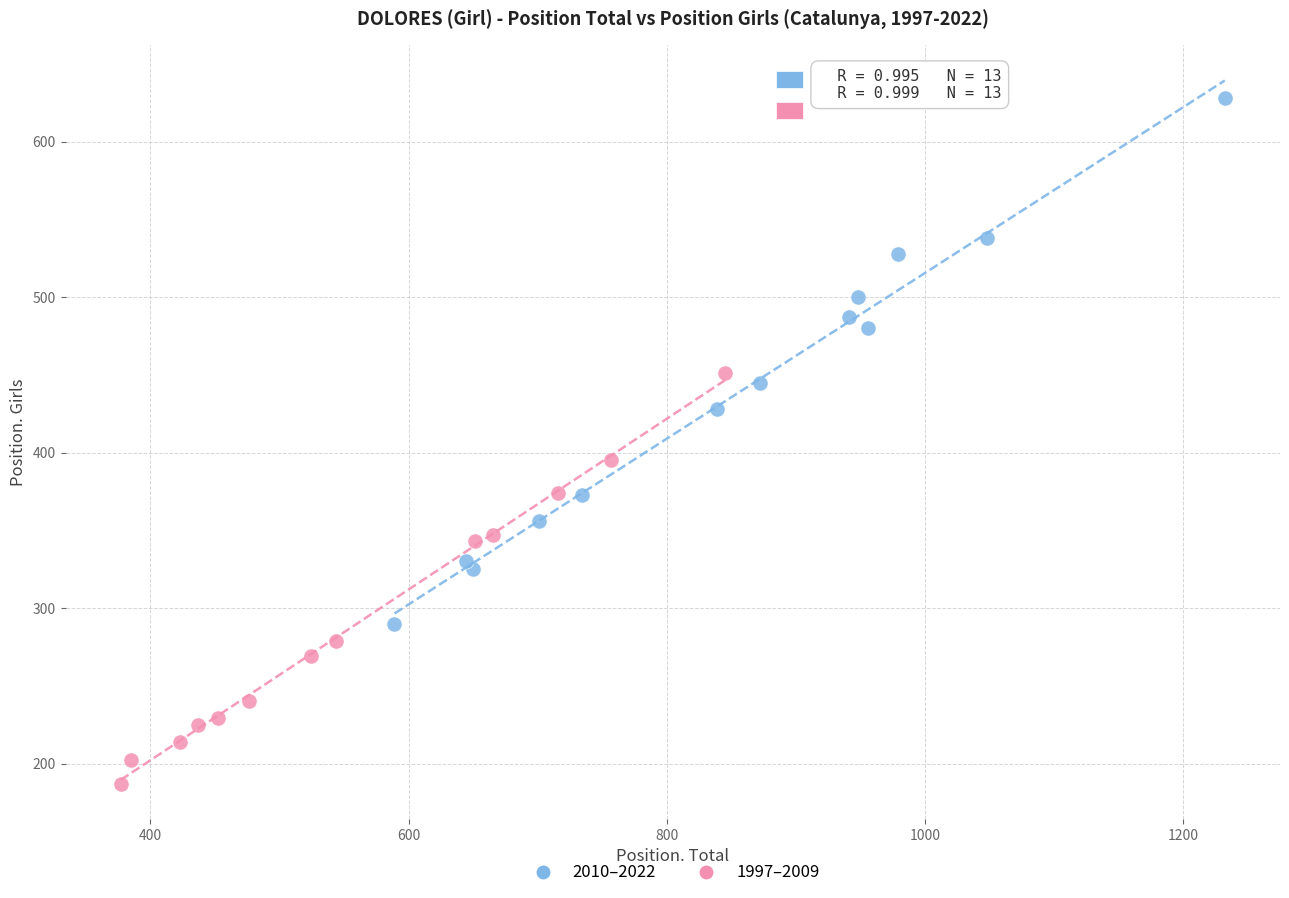

Which series contains the highest Y value?

2010–2022